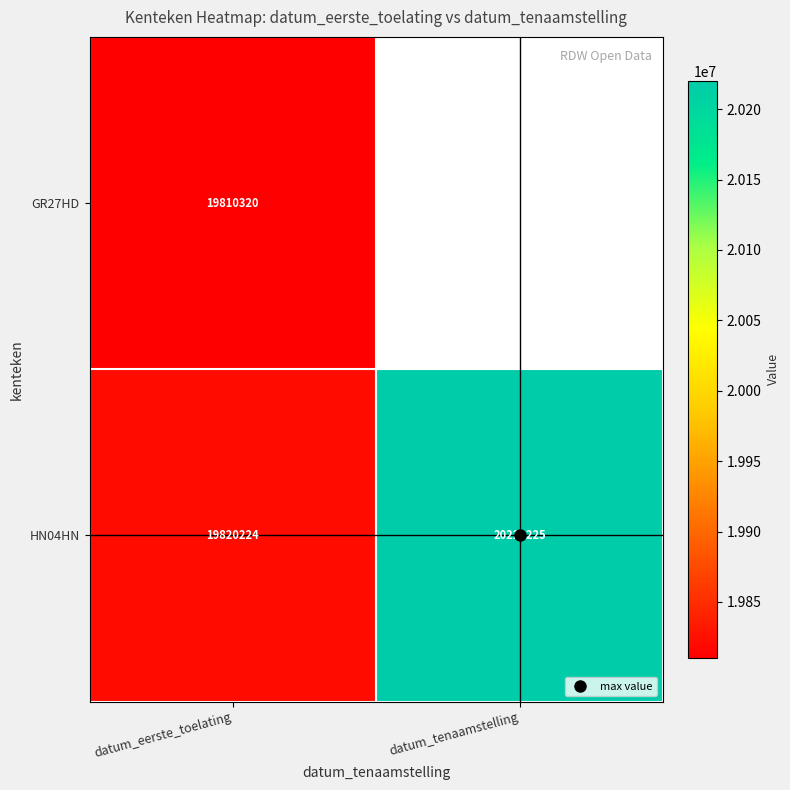

List the labels in order of HN04HN value, largest first.

datum_tenaamstelling, datum_eerste_toelating